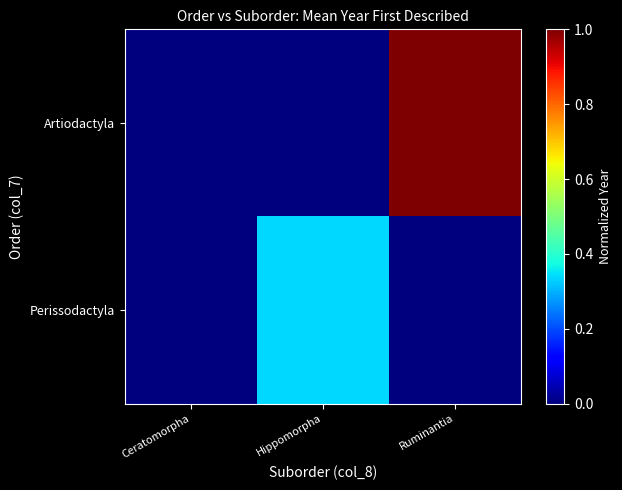

Reading left to right, extract all data points from this chart.

Artiodactyla: Ceratomorpha=0.0	Hippomorpha=0.0	Ruminantia=1.0
Perissodactyla: Ceratomorpha=0.0	Hippomorpha=0.3	Ruminantia=0.0